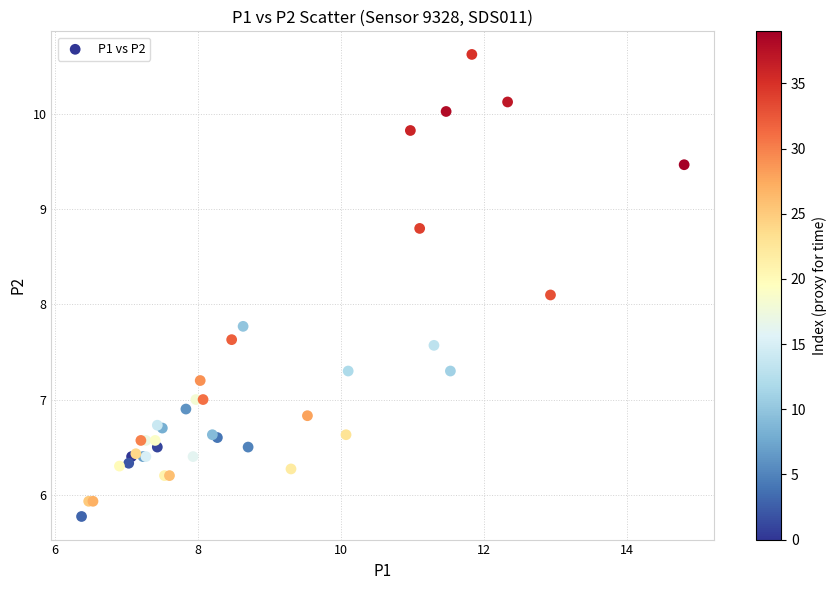

What Y value in the scatter plot is closest to 8?

8.1